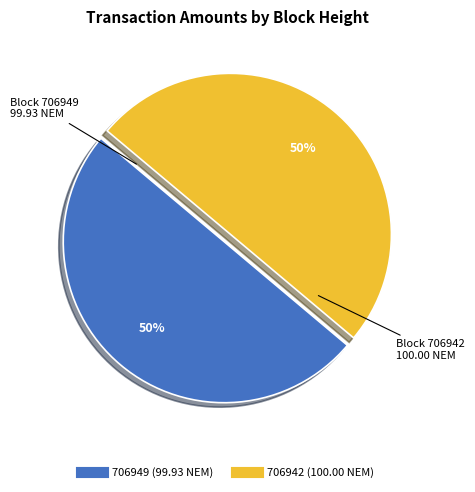

To the nearest percent, what is the average slice percentage?

50%